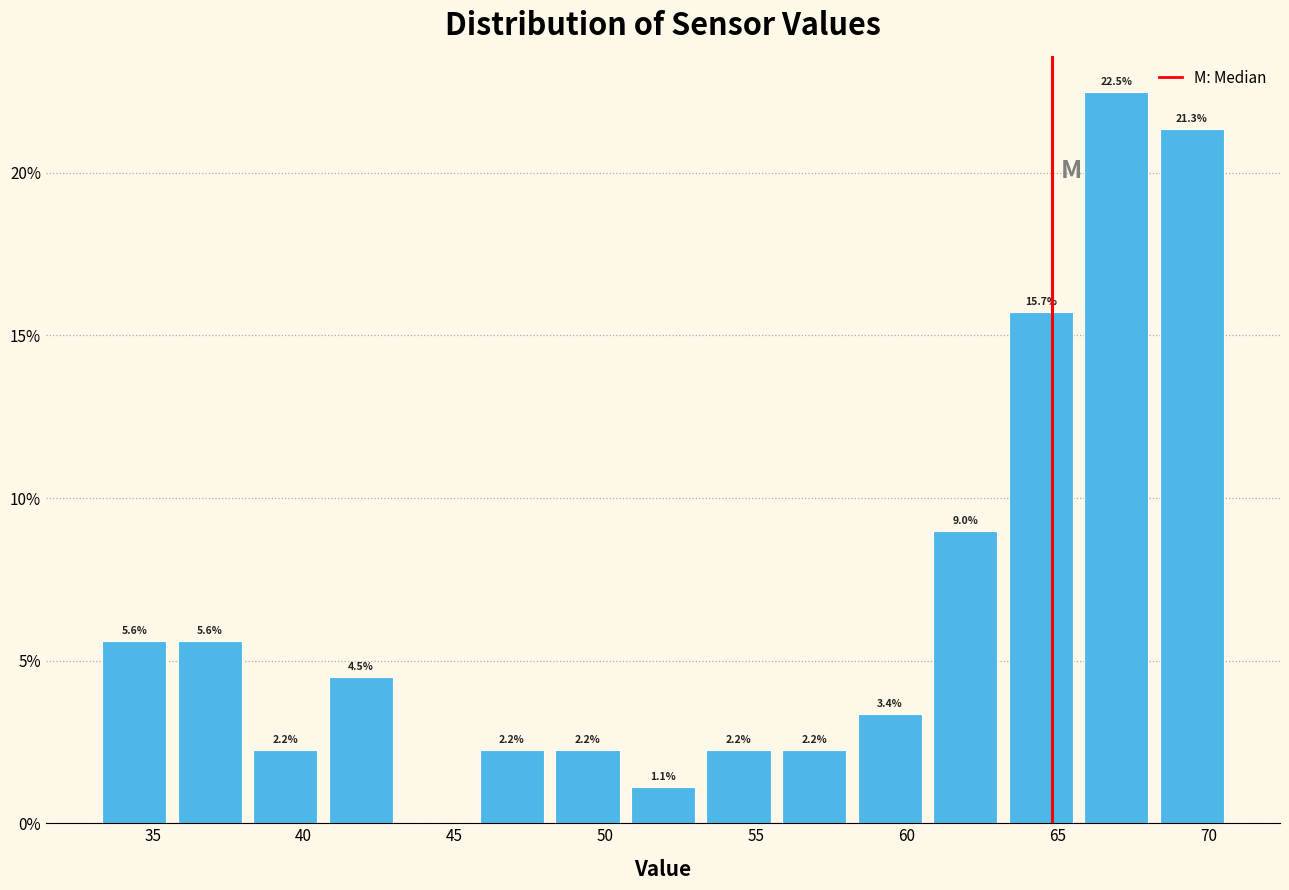

Over which range of the x-axis is the bar tallest?

65.5 to 68.0